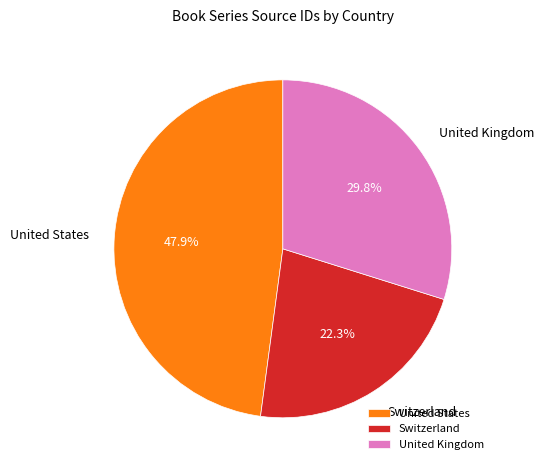

Which category has the biggest portion of the pie?

United States